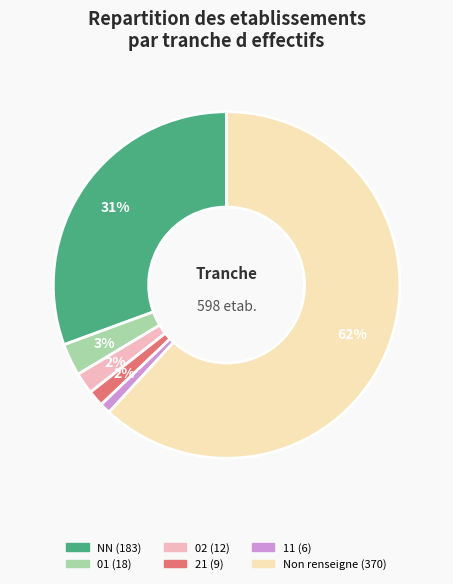

To the nearest percent, what is the average slice percentage?

17%